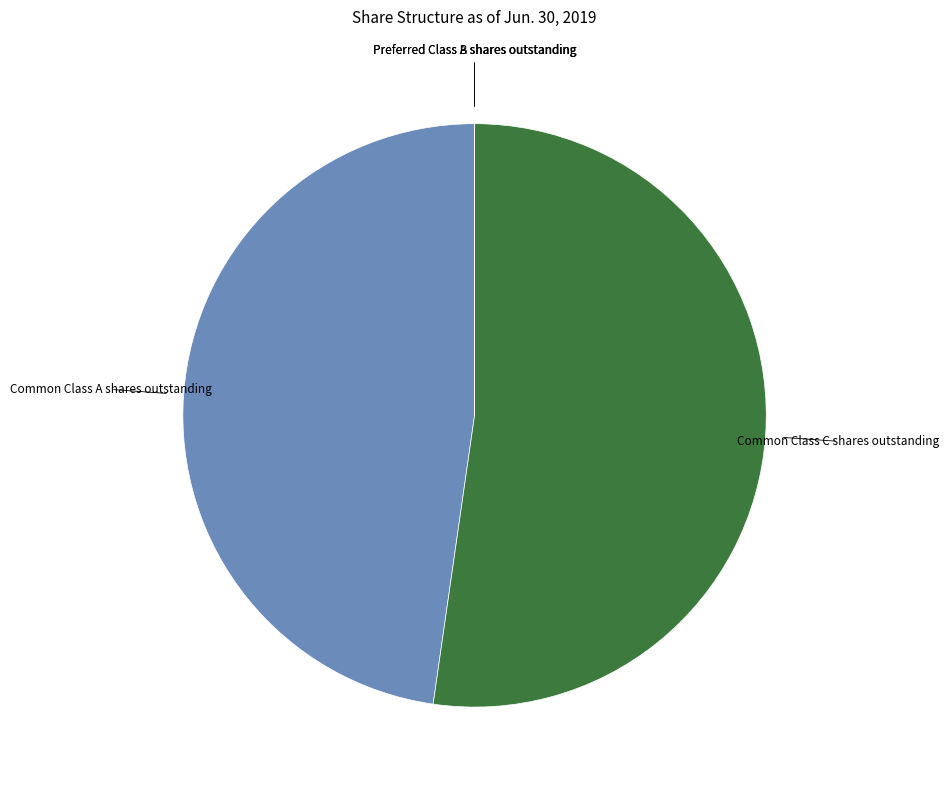

What is the majority slice?

Common Class C shares outstanding